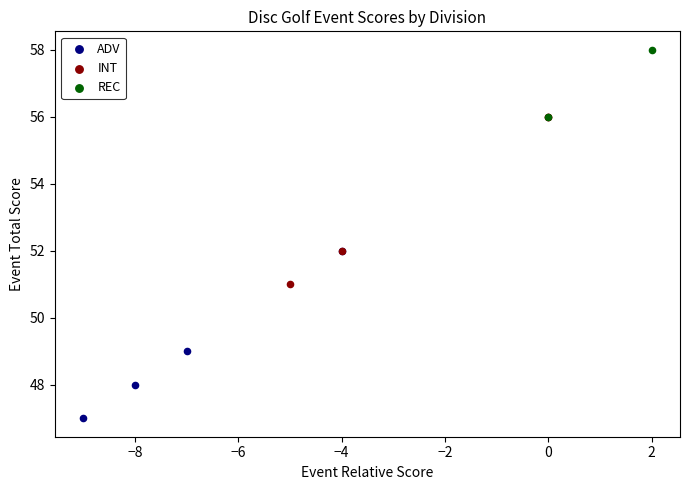

Which series reaches the maximum Y coordinate?

REC